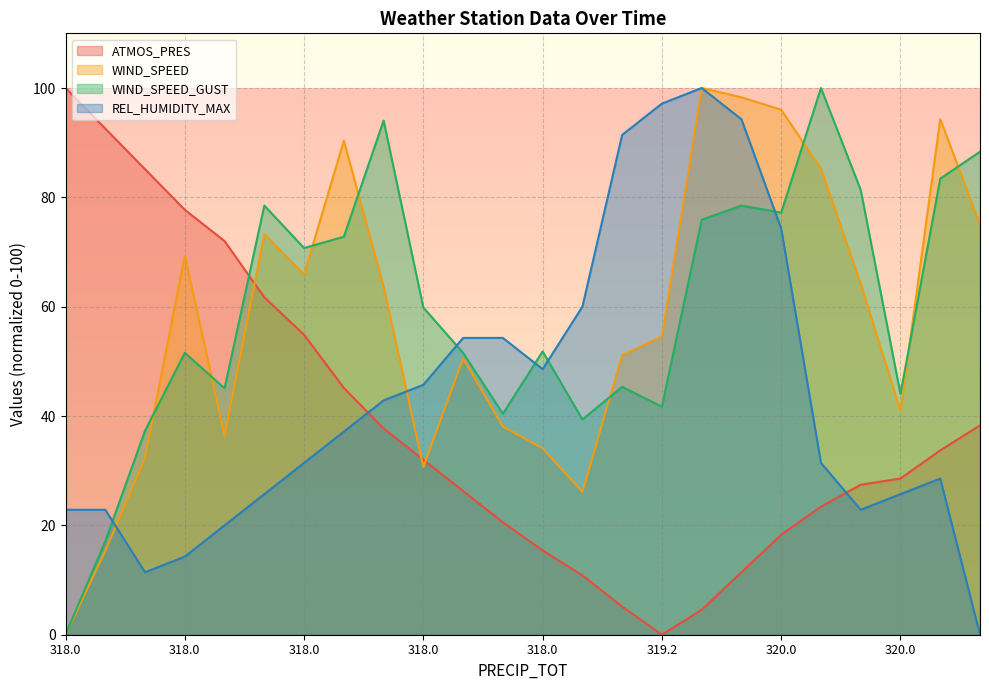

At which category does the chart reach its minimum across all series?

319.2